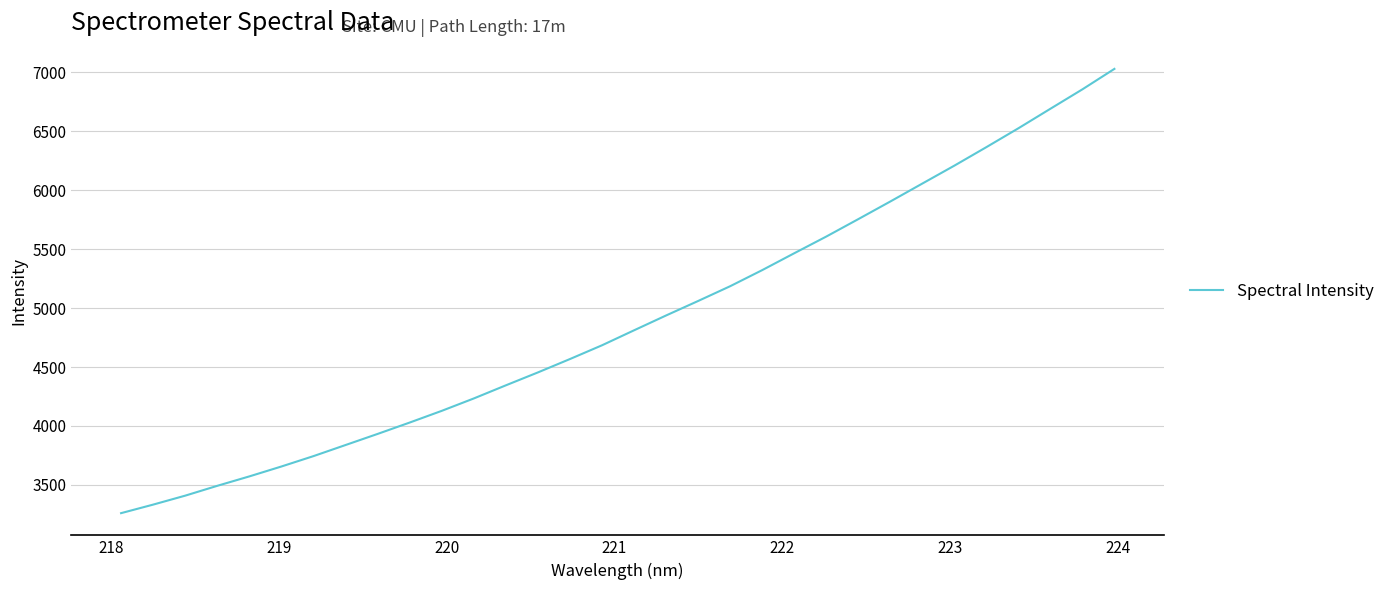

What is the smallest value displayed?

3260.5